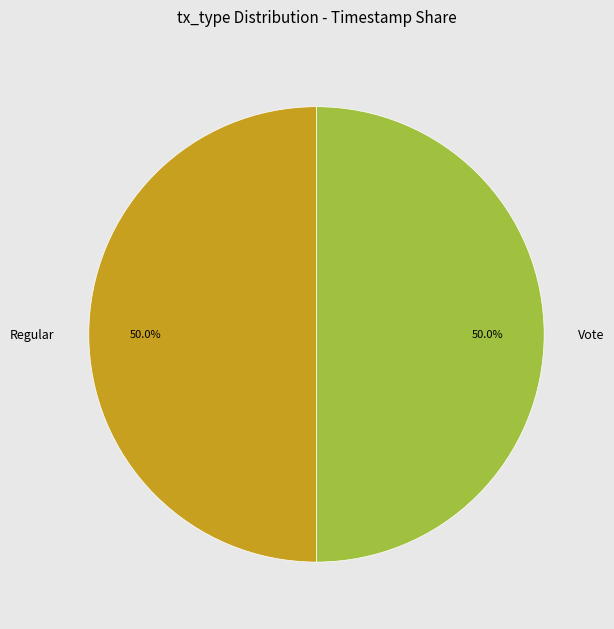

What percentage is NOT represented by Regular?

50.0%